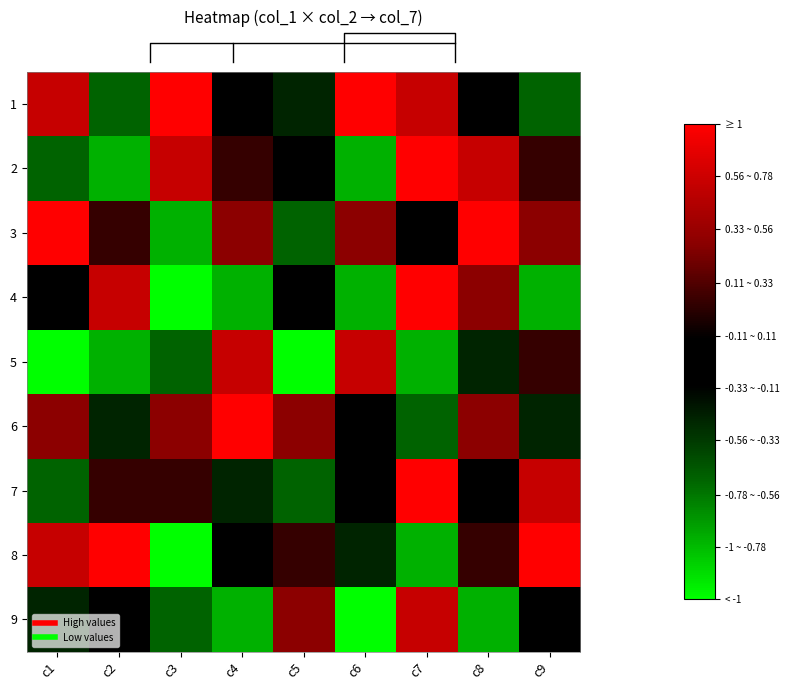

How many series are shown in this chart?

9